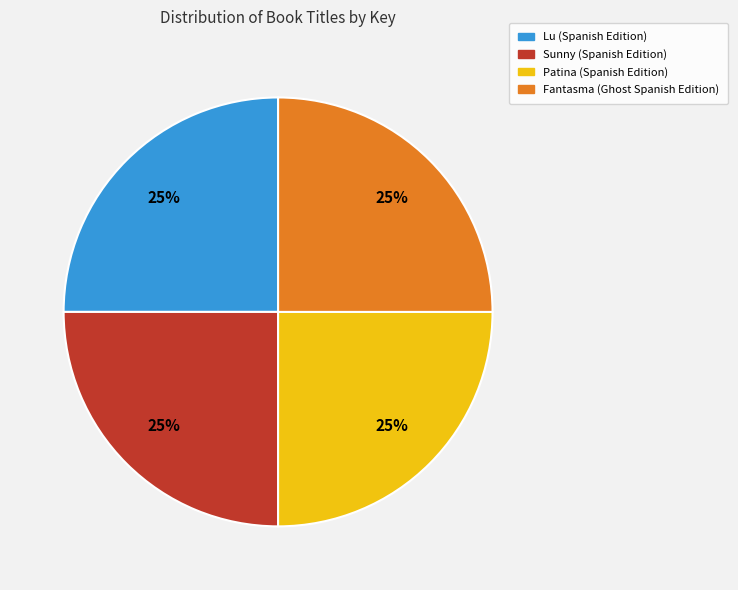

To the nearest percent, what is the average slice percentage?

25%